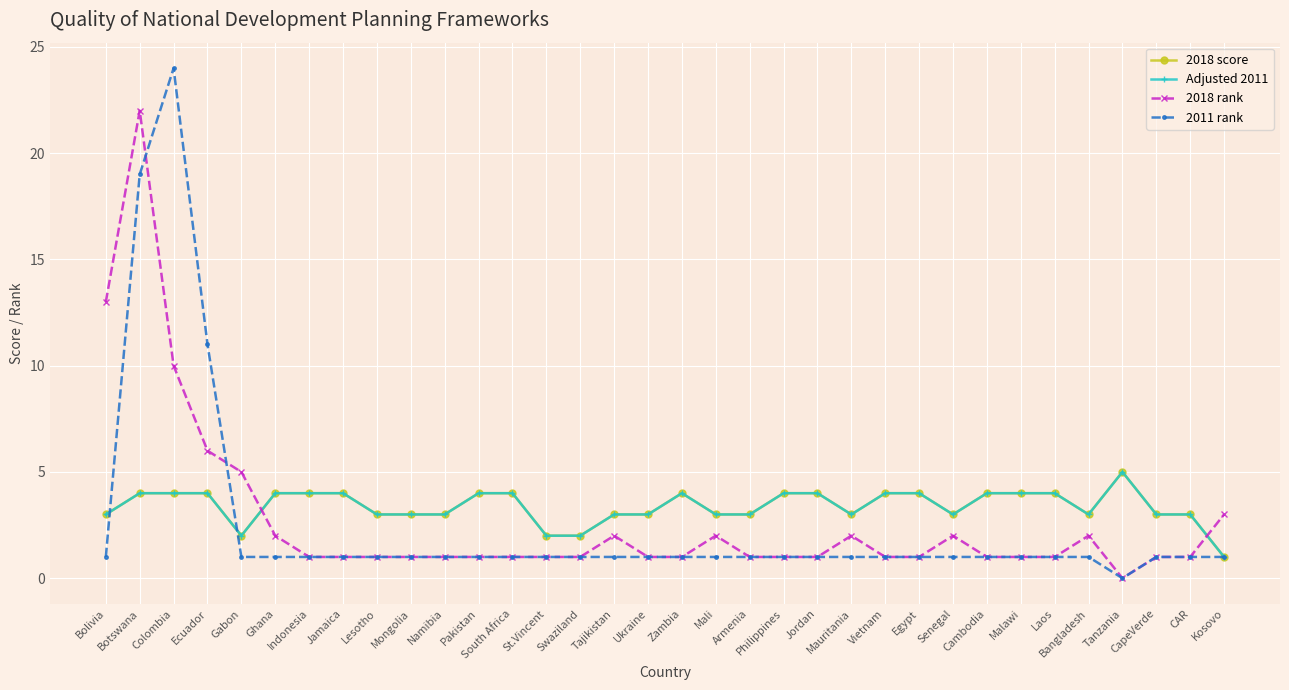

Between Laos and Vietnam, which is larger?

Laos